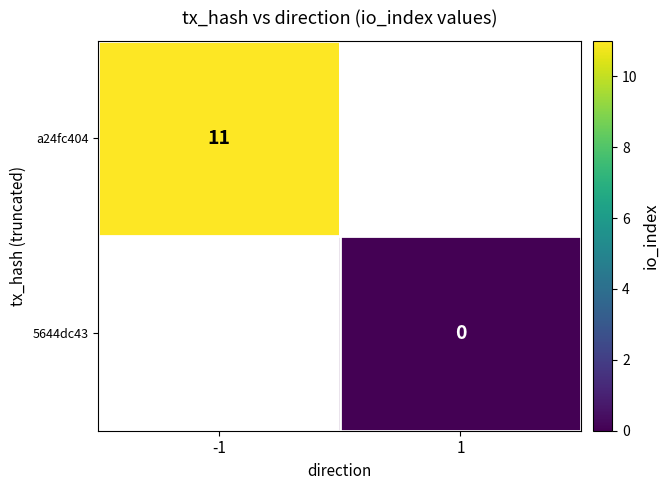

What is the approximate value of a24fc404 at -1?

11.0